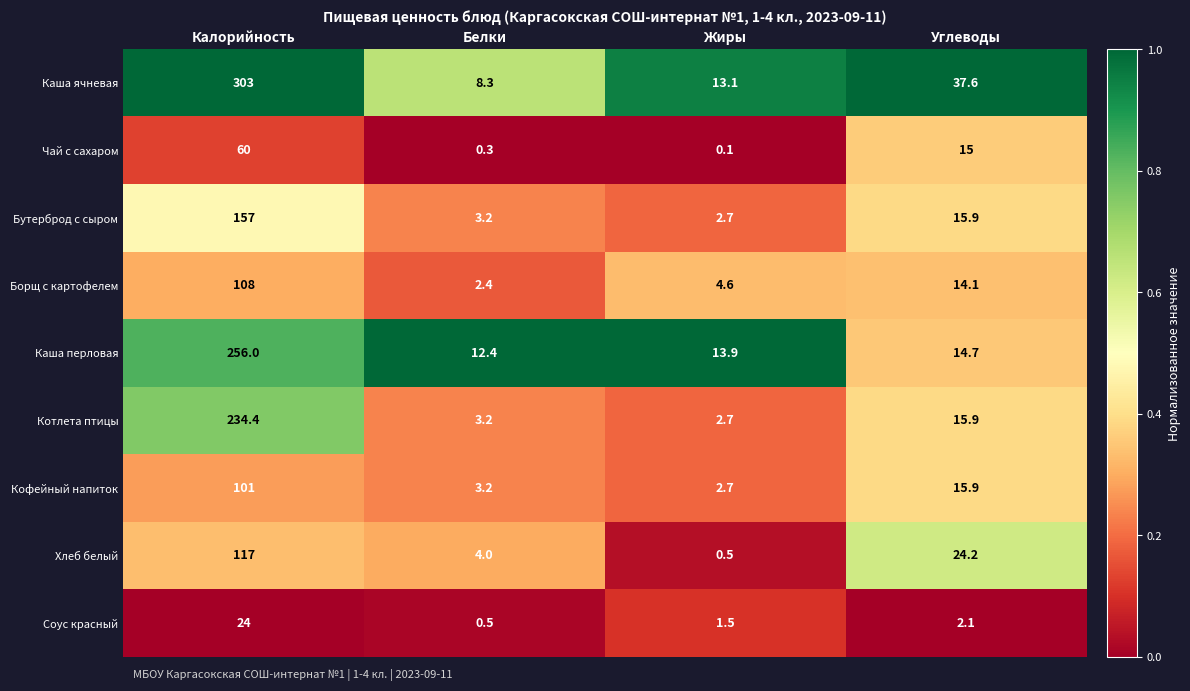

At which label does Котлета птицы first exceed 15?

Калорийность